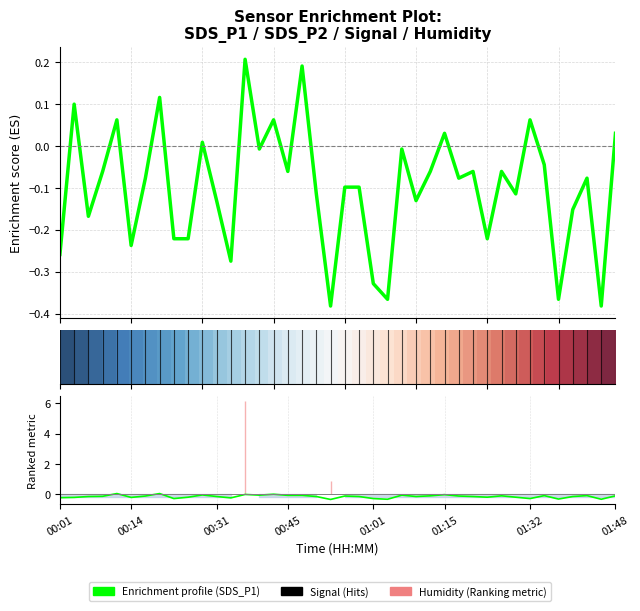

Between 01:23 and 00:53, which is larger?

01:23